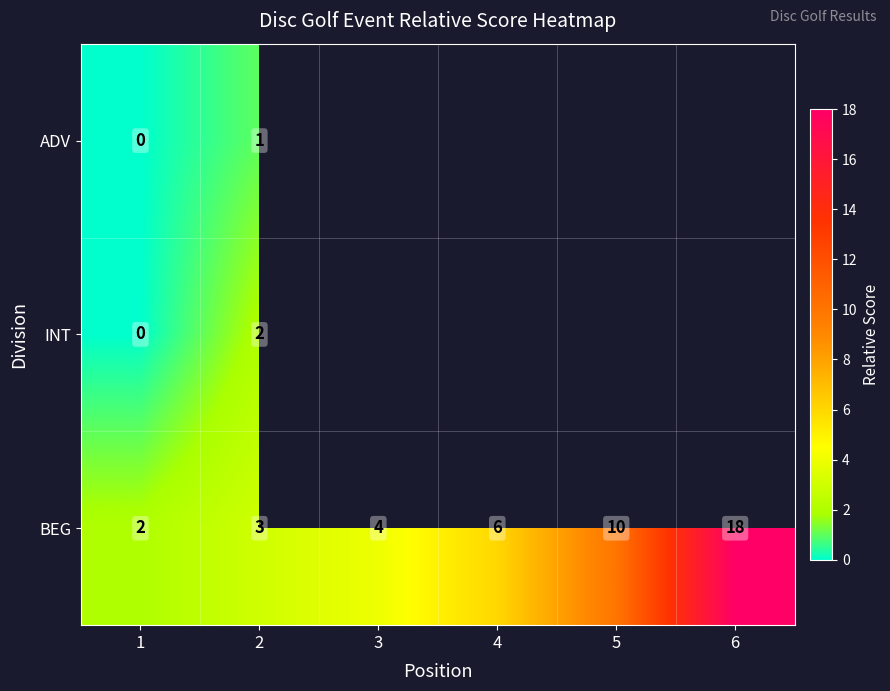

At how many categories does at least one series exceed 8?

2